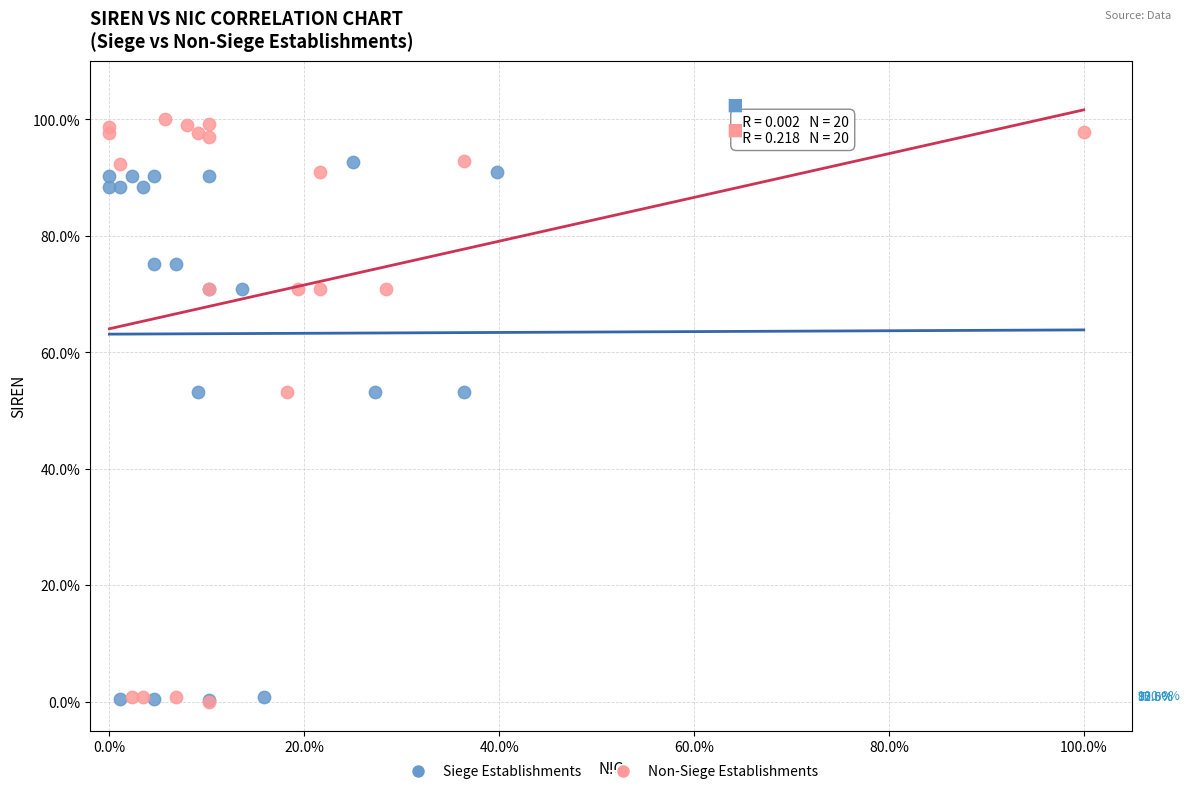

What are all the series names shown in the legend?

Siege Establishments, Non-Siege Establishments